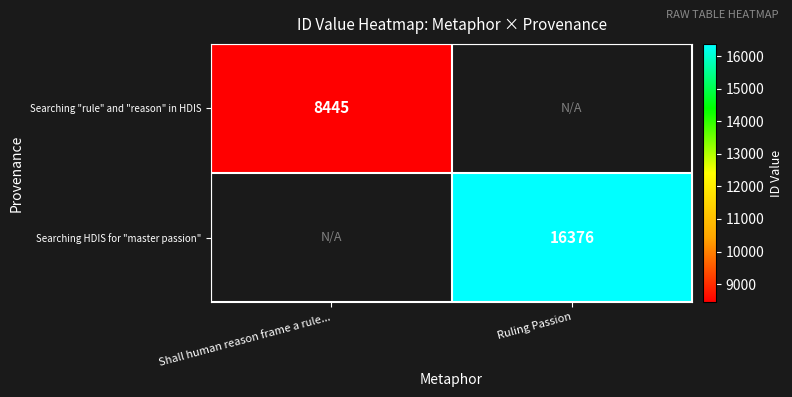

Which category has the highest value across all series?

Ruling Passion